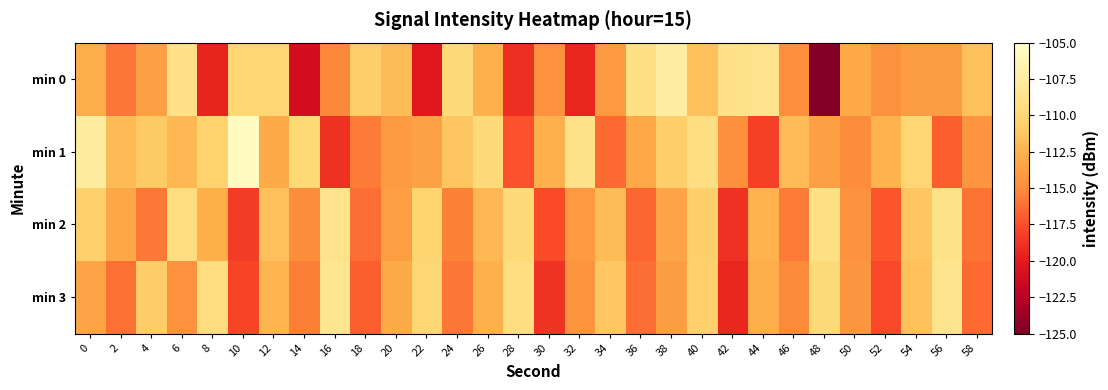

Reading left to right, extract all data points from this chart.

min 0: 0=-112.8	2=-115.9	4=-113.7	6=-109.0	8=-119.5	10=-110.1	12=-110.1	14=-121.0	16=-115.2	18=-110.6	20=-111.8	22=-120.1	24=-109.8	26=-112.6	28=-119.0	30=-114.7	32=-119.4	34=-114.1	36=-109.1	38=-107.5	40=-111.5	42=-108.9	44=-108.7	46=-114.8	48=-124.7	50=-113.1	52=-114.6	54=-113.9	56=-113.9	58=-111.6
min 1: 0=-107.6	2=-112.0	4=-110.9	6=-112.1	8=-110.4	10=-105.7	12=-113.0	14=-109.9	16=-118.8	18=-115.6	20=-114.0	22=-113.5	24=-111.2	26=-109.8	28=-117.3	30=-112.6	32=-108.9	34=-116.4	36=-113.1	38=-110.7	40=-109.3	42=-114.8	44=-118.2	46=-111.9	48=-113.7	50=-115.0	52=-112.4	54=-110.1	56=-116.8	58=-114.5
min 2: 0=-110.5	2=-113.2	4=-115.8	6=-109.4	8=-112.7	10=-118.3	12=-111.6	14=-114.9	16=-108.7	18=-116.2	20=-113.8	22=-110.3	24=-115.4	26=-112.1	28=-109.9	30=-117.6	32=-114.2	34=-111.8	36=-116.5	38=-113.3	40=-110.6	42=-118.9	44=-112.4	46=-115.7	48=-109.1	50=-114.6	52=-117.2	54=-111.3	56=-108.8	58=-116.0
min 3: 0=-113.4	2=-116.1	4=-110.8	6=-114.7	8=-109.5	10=-117.9	12=-112.3	14=-115.6	16=-108.4	18=-116.8	20=-113.0	22=-110.2	24=-115.9	26=-112.6	28=-109.3	30=-118.7	32=-114.4	34=-111.1	36=-116.2	38=-113.9	40=-110.5	42=-119.3	44=-112.8	46=-115.1	48=-109.7	50=-114.3	52=-117.8	54=-111.5	56=-108.6	58=-116.4